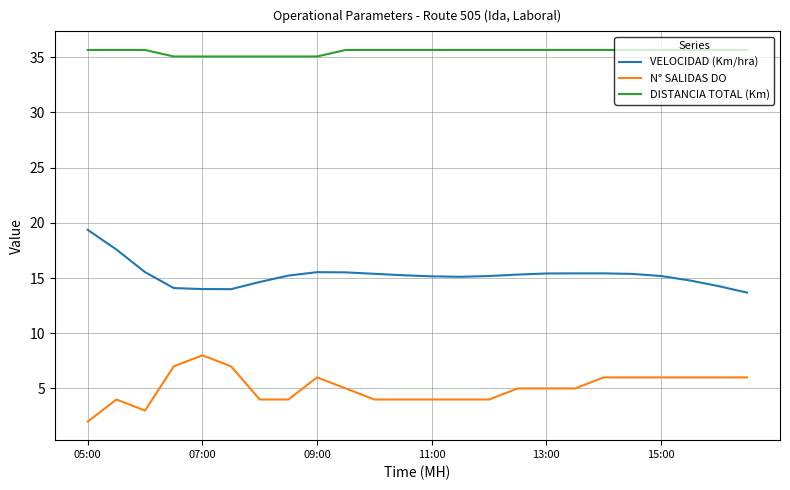

List the series in order of their overall mean, lowest first.

N° SALIDAS DO, VELOCIDAD (Km/hra), DISTANCIA TOTAL (Km)